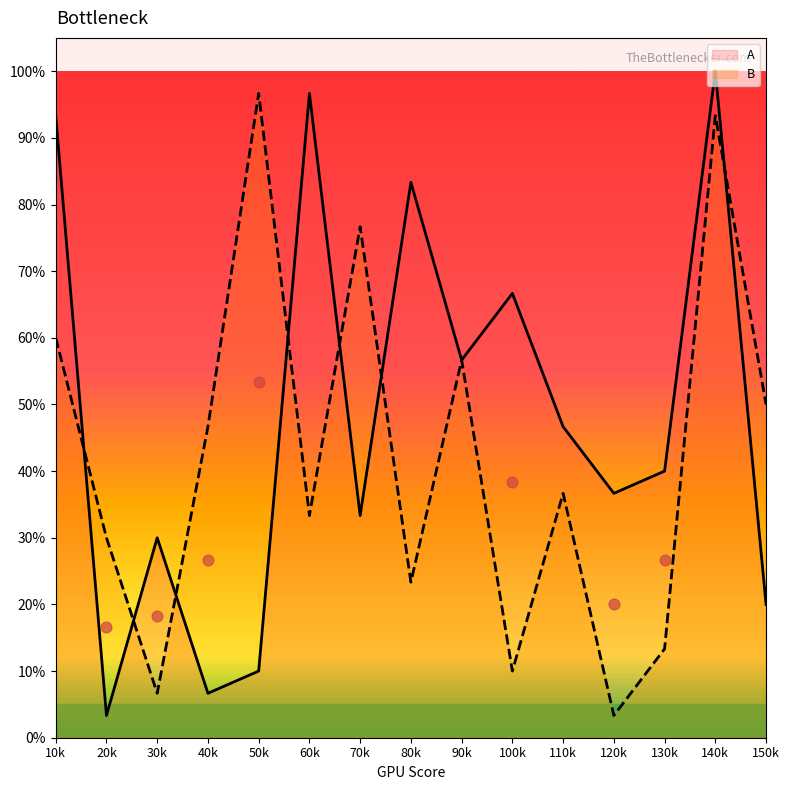

Which series has the widest spread of Y values?

A